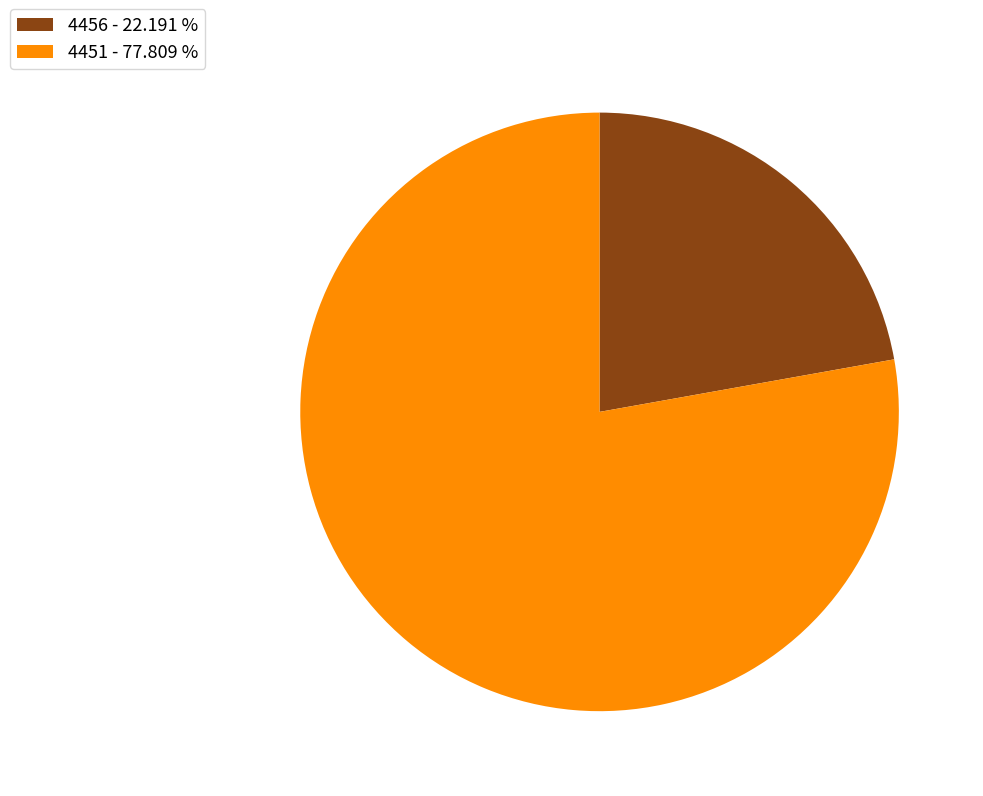

Which has a higher value, 4456 - 22.191 % or 4451 - 77.809 %?

4451 - 77.809 %